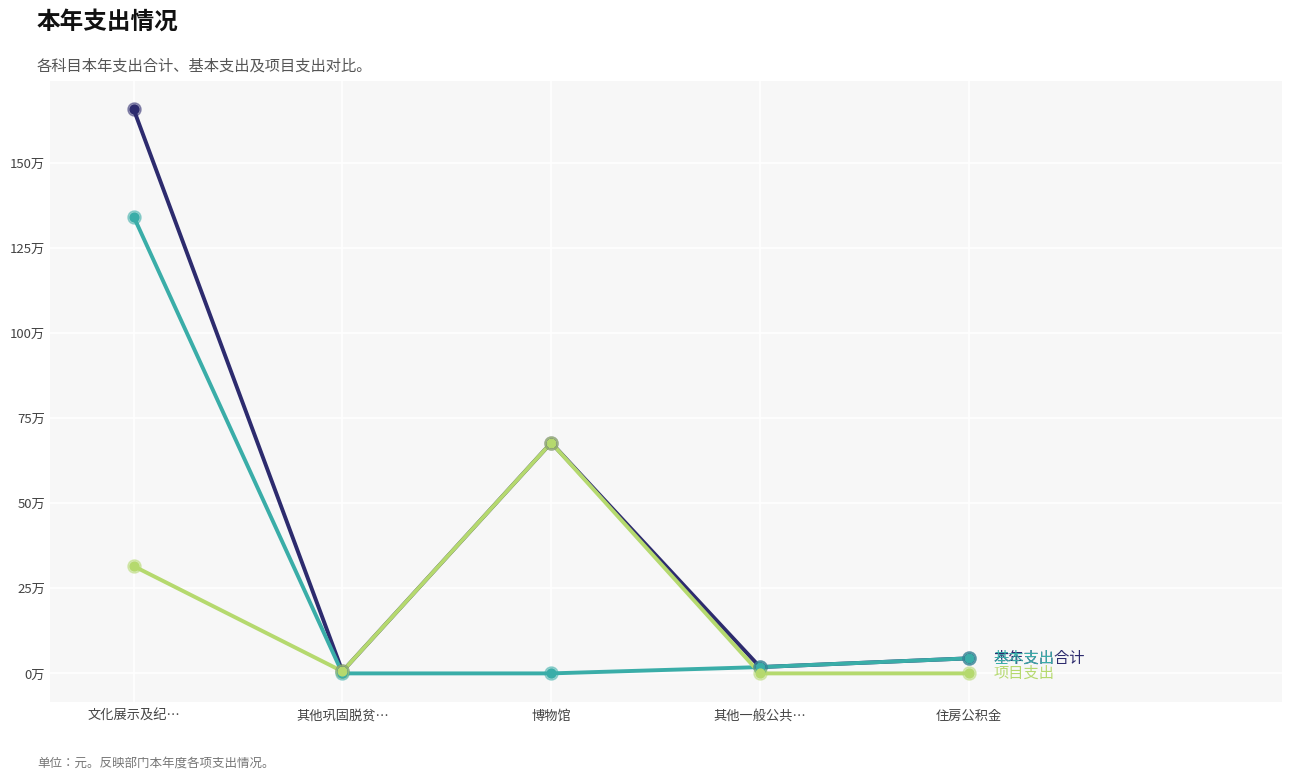

Is this an area chart (filled region under the line)?

No